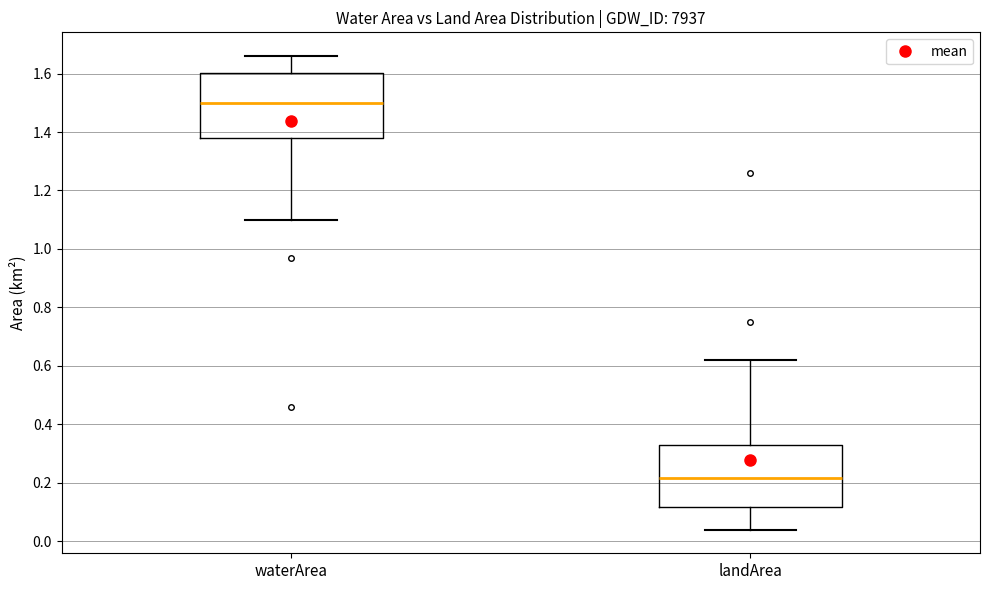

Reading left to right, transcribe this box plot: for each box, give where its median line is, the range the box spans, and where its two whiskers end, as read against the y-axis. The values are not printed on the chart, so give them approximately, as read against the axis.

waterArea: median 1.50, box 1.38 to 1.60, whiskers 1.10 to 1.66
landArea: median 0.22, box 0.12 to 0.34, whiskers 0.04 to 0.62